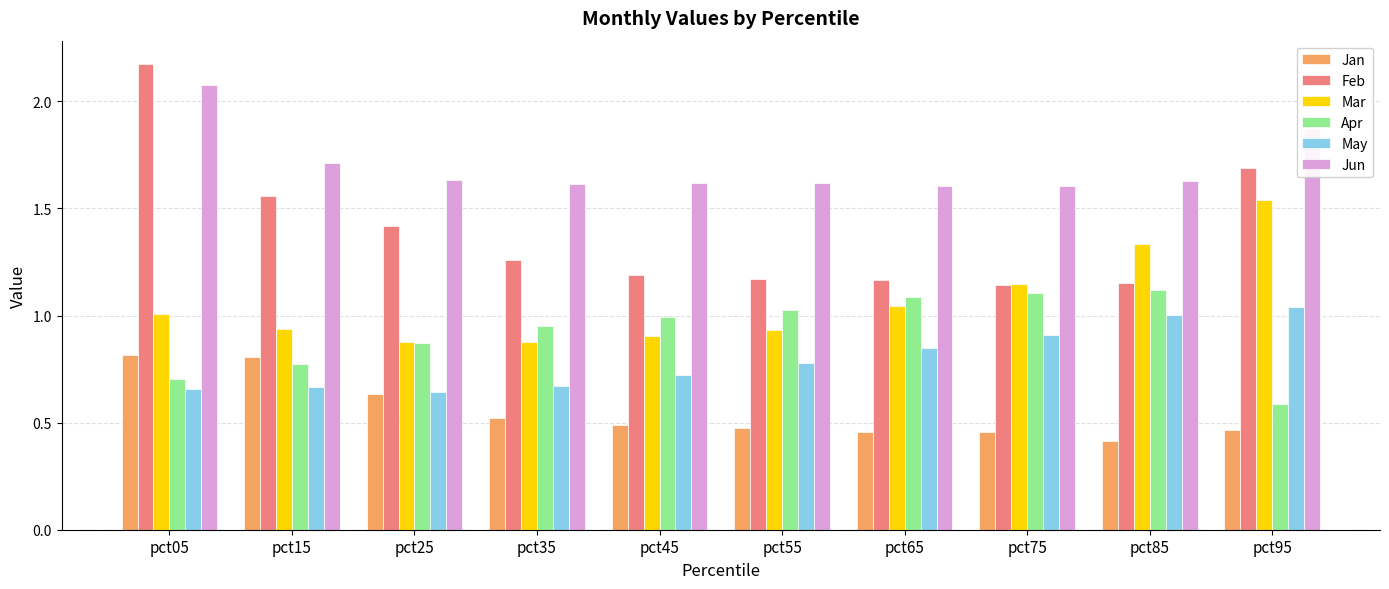

The value of Jan at pct95 is 0.6. True or false?

False